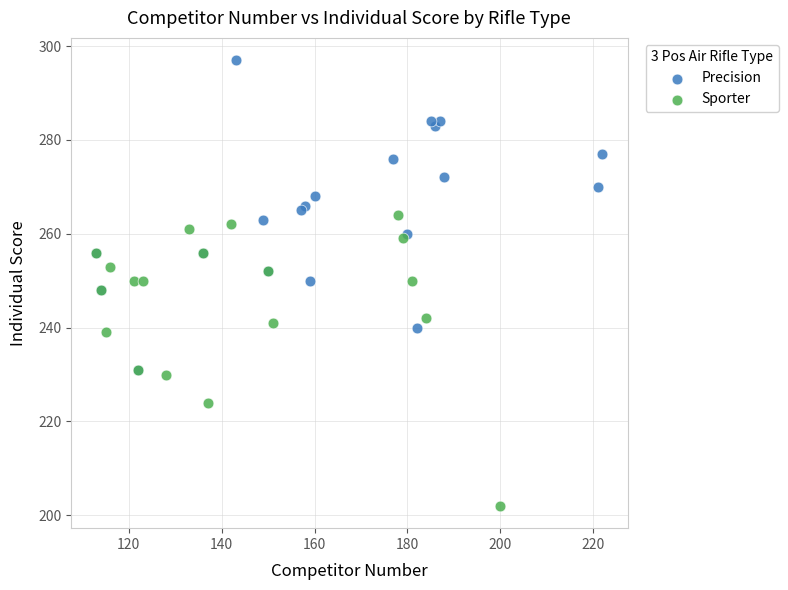

Which series contains the lowest Y value?

Sporter